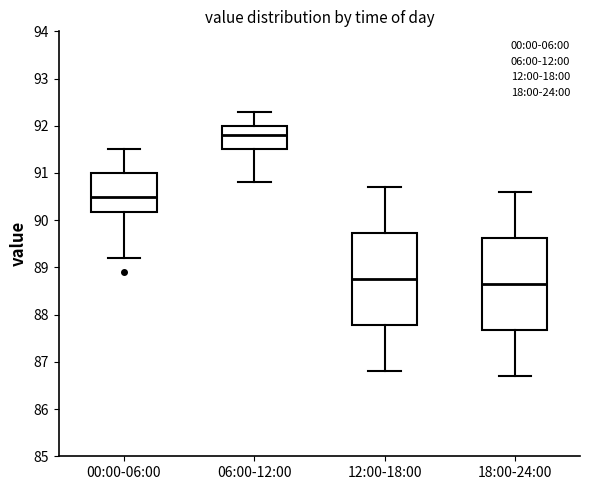

Reading left to right, transcribe this box plot: for each box, give where its median line is, the range the box spans, and where its two whiskers end, as read against the y-axis. The values are not printed on the chart, so give them approximately, as read against the axis.

00:00-06:00: median 90.5, box 90.2 to 91.0, whiskers 89.2 to 91.5
06:00-12:00: median 91.8, box 91.5 to 92.0, whiskers 90.8 to 92.3
12:00-18:00: median 88.8, box 87.8 to 89.7, whiskers 86.8 to 90.7
18:00-24:00: median 88.7, box 87.7 to 89.6, whiskers 86.7 to 90.6